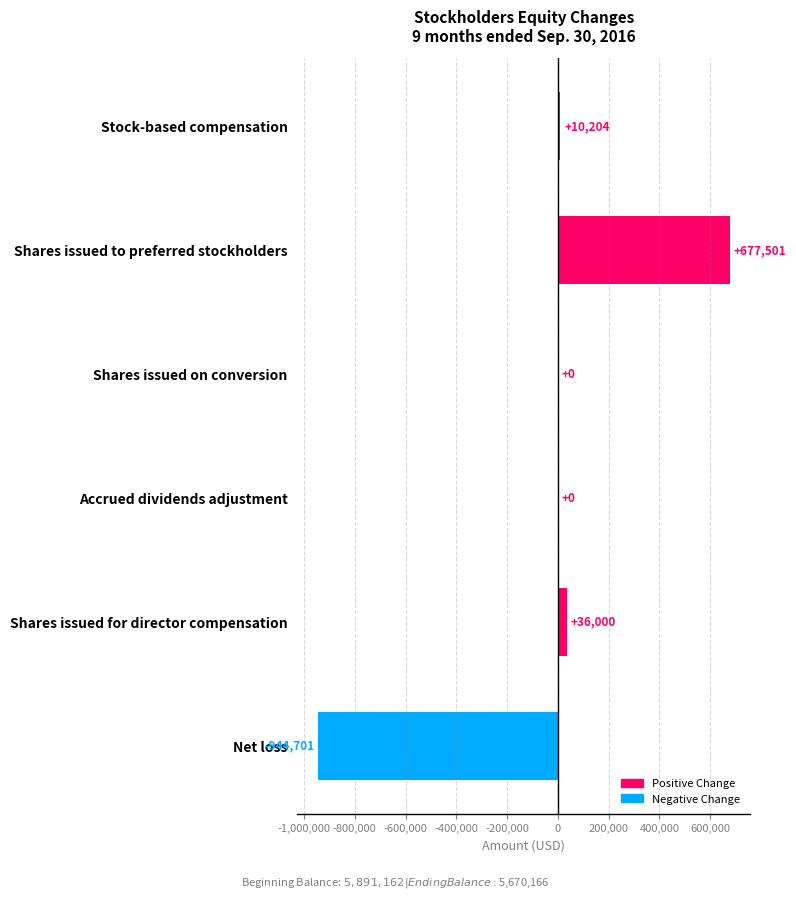

True or false: the data shows 753044 at Accrued dividends adjustment.

False